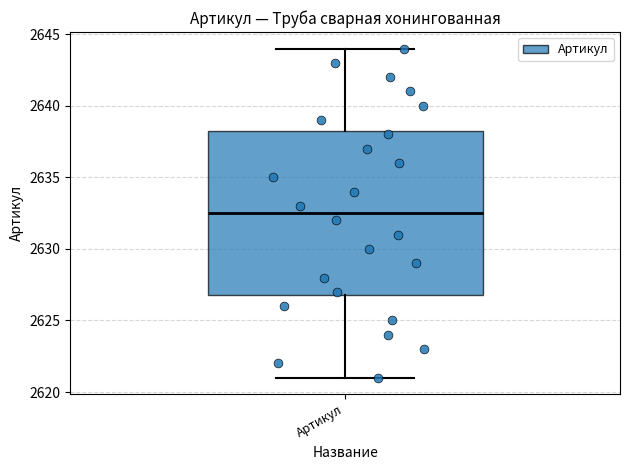

Where does the lower whisker of the box for Артикул end on the y-axis? The values are not printed on the chart, so give them approximately, as read against the axis.

2621.0